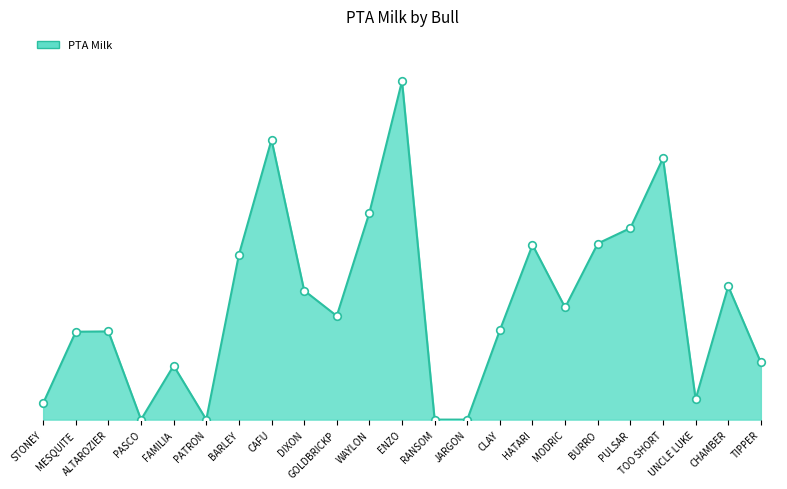

What is the ratio of the value at CLAY to the value at FAMILIA?

1.7